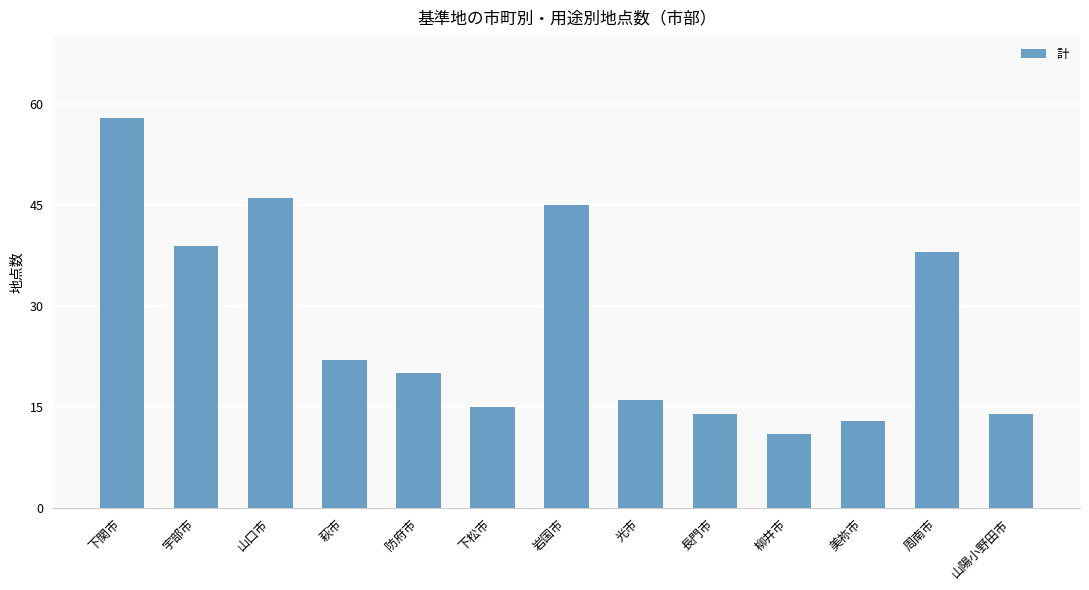

At which category does the chart reach its minimum across all series?

柳井市